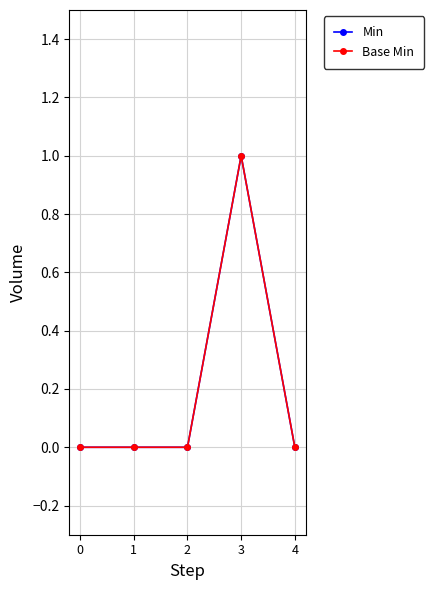

Which category has the highest value in the Min series?

3